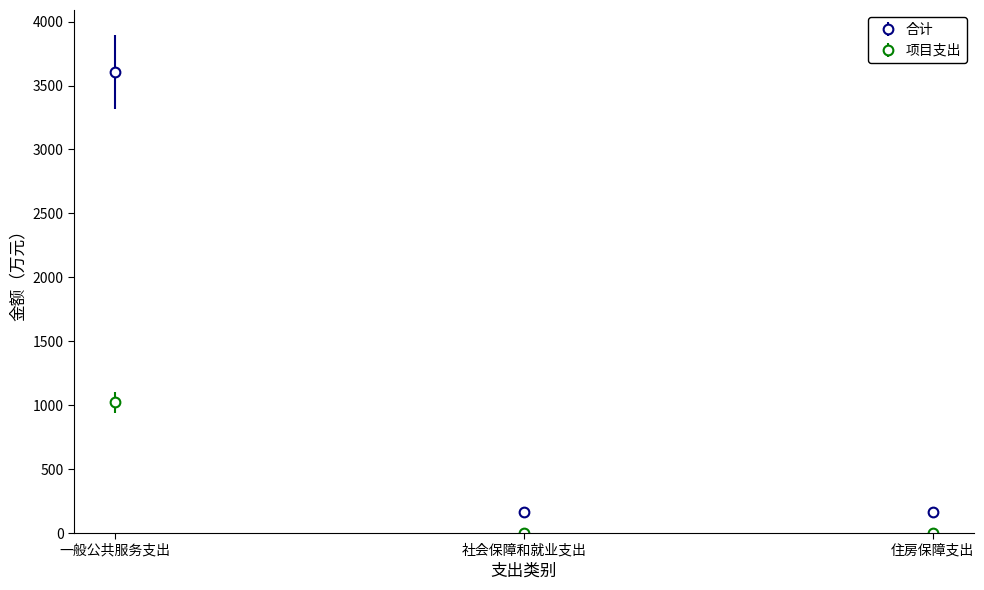

Which series has the largest total across all categories?

合计